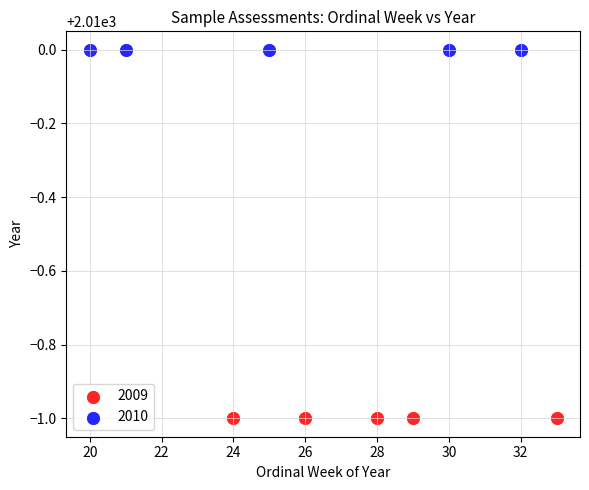

Which series contains the lowest Y value?

2009